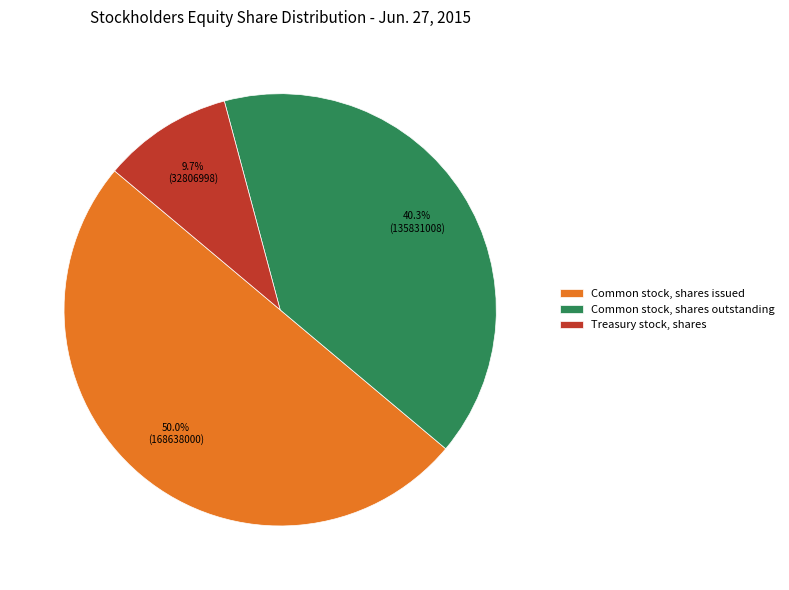

What is the largest slice in the pie chart?

Common stock, shares issued